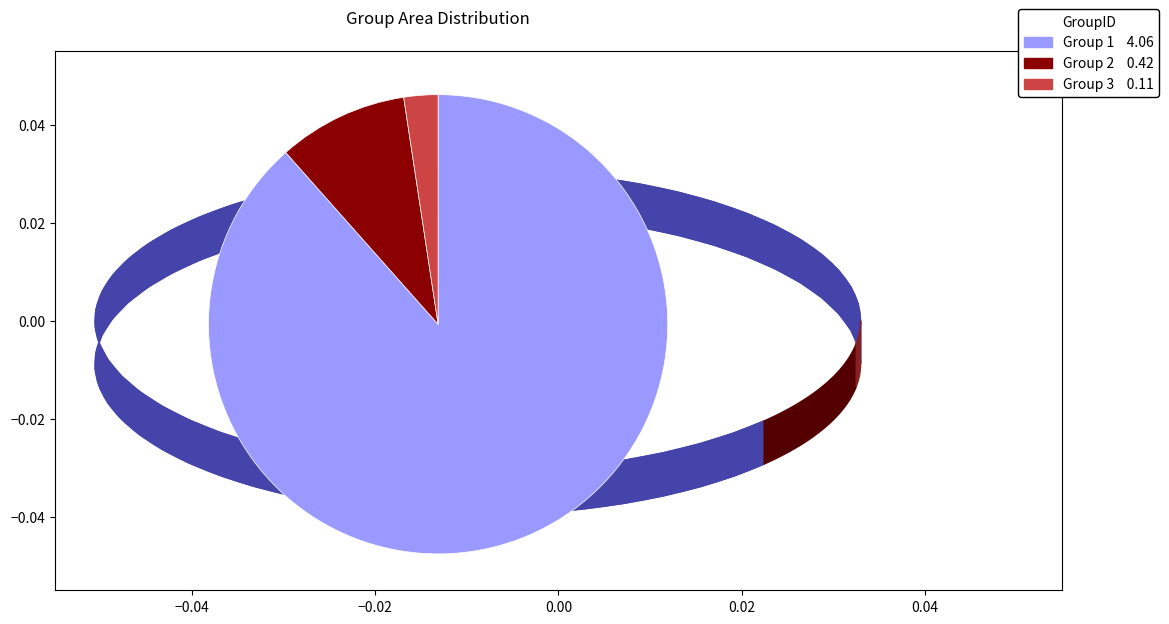

Is the sum of Group 2 0.42 and Group 3 0.11 greater than half?

No